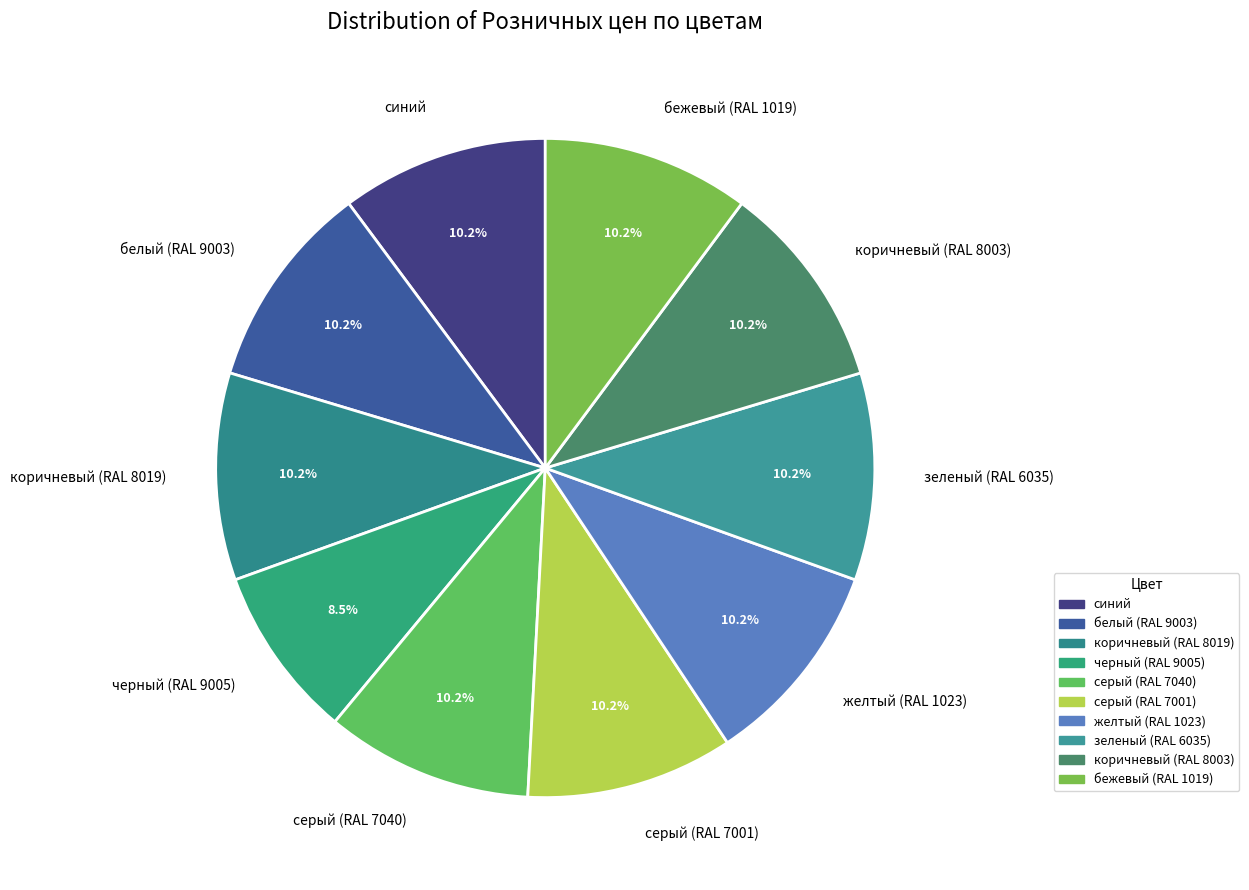

To the nearest percent, what is the difference between the черный (RAL 9005) and серый (RAL 7040) slice percentages?

2%